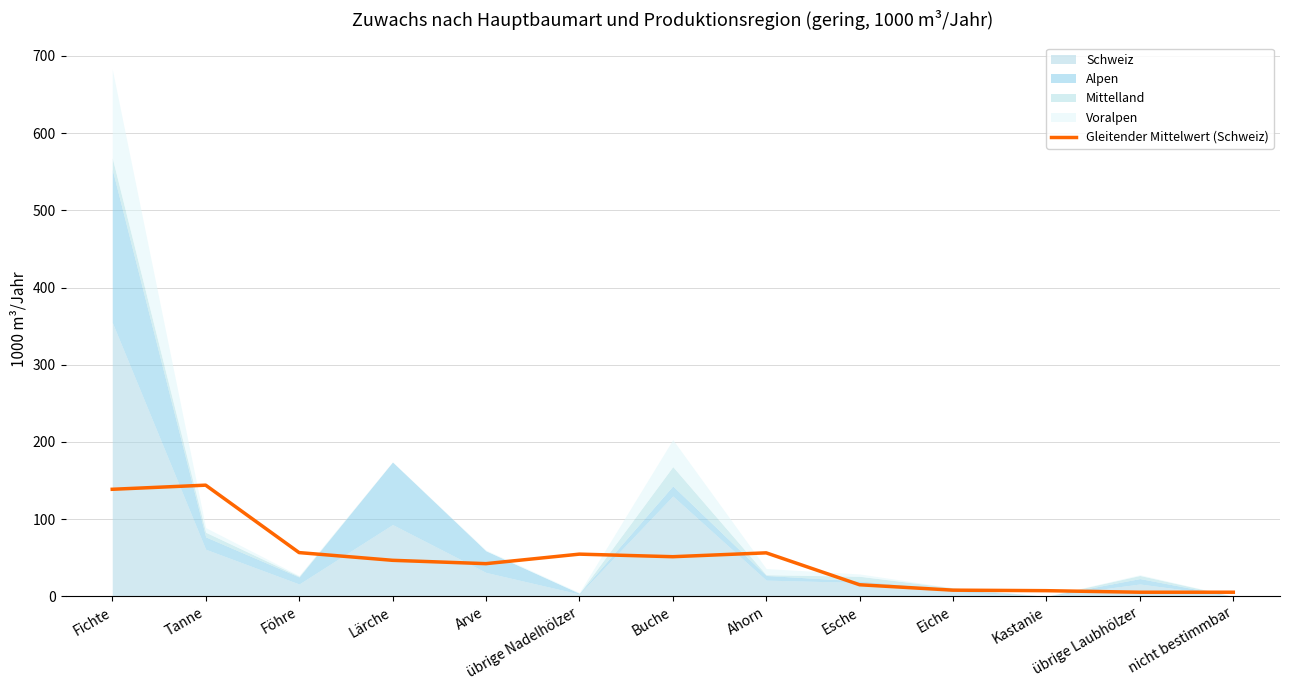

What value does the data have at nicht bestimmbar?

5.3